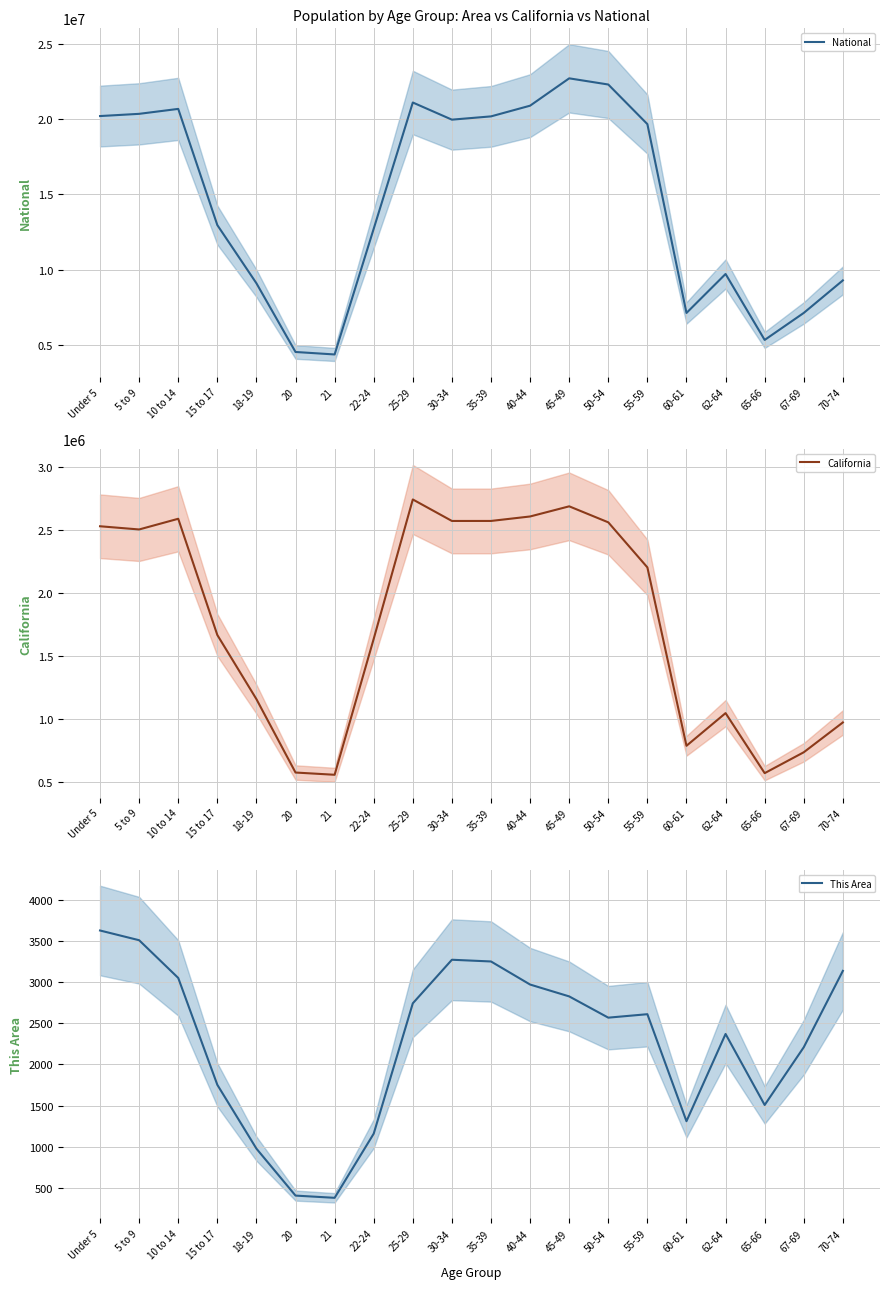

What is the sum of the National values at 65-66 and 60-61?

12433629